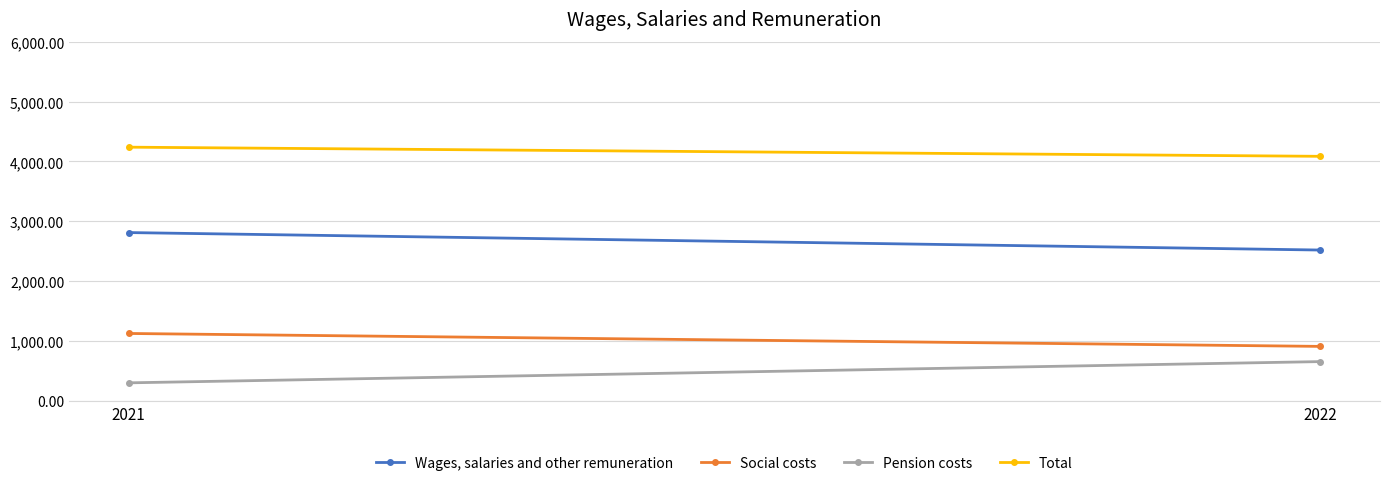

At how many categories does at least one series exceed 2747?

2